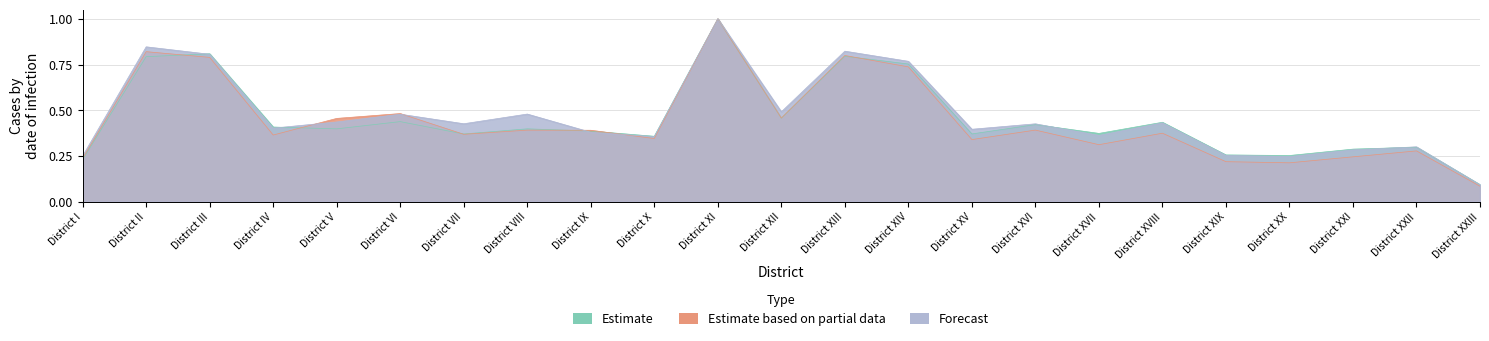

List the labels in order of Estimate based on partial data value, smallest first.

District XXIII, District XX, District XIX, District I, District XXI, District XXII, District XVII, District XV, District X, District IV, District VII, District XVIII, District IX, District VIII, District XVI, District V, District XII, District VI, District XIV, District III, District XIII, District II, District XI